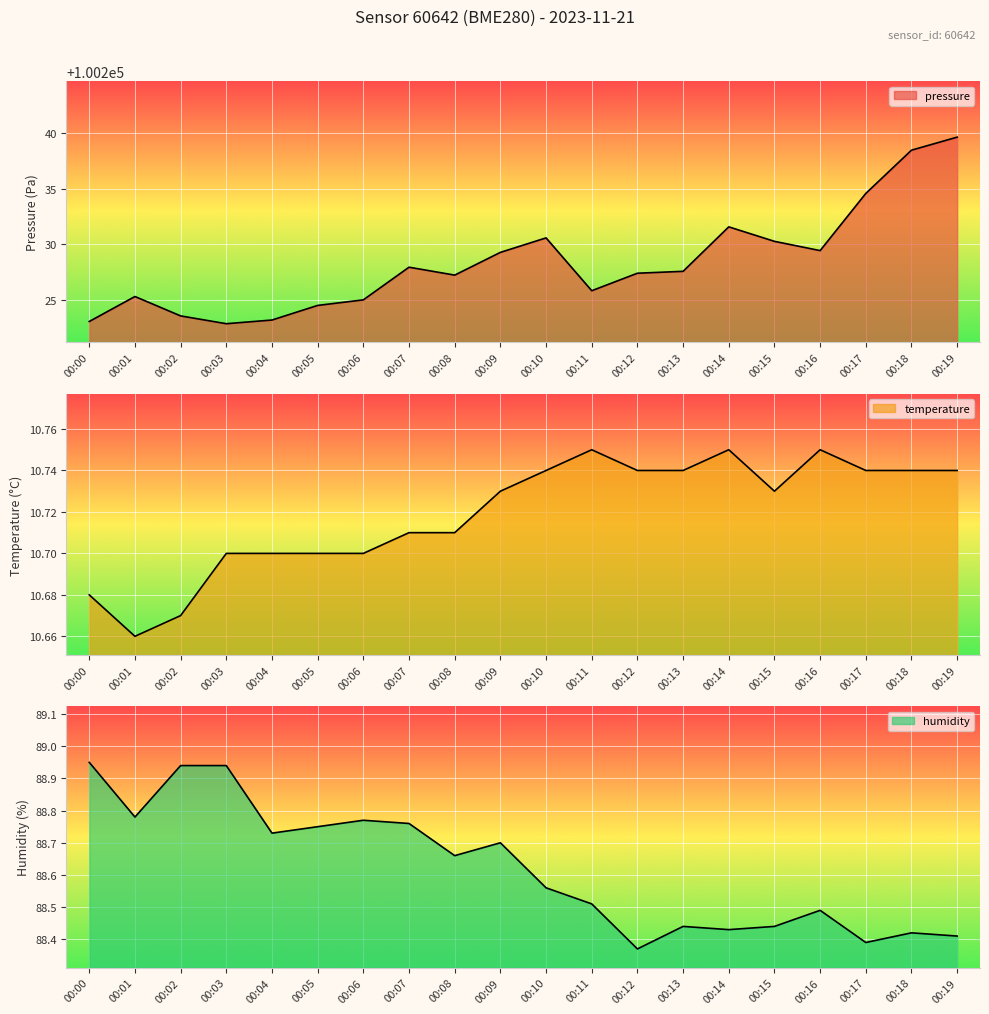

Between 00:00 and 00:15, which series saw the biggest shift?

pressure